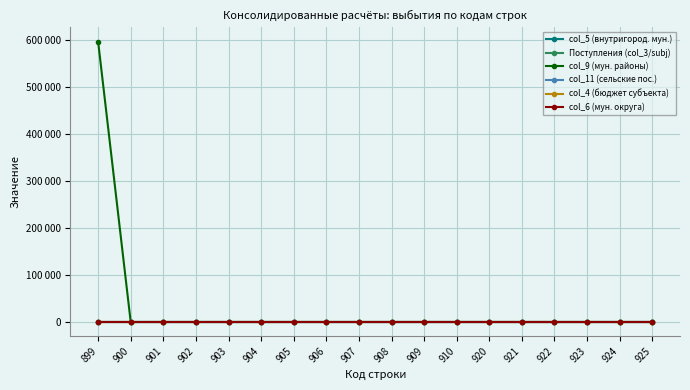

True or false: Поступления (col_3/subj) and col_9 (мун. районы) intersect in this chart.

False